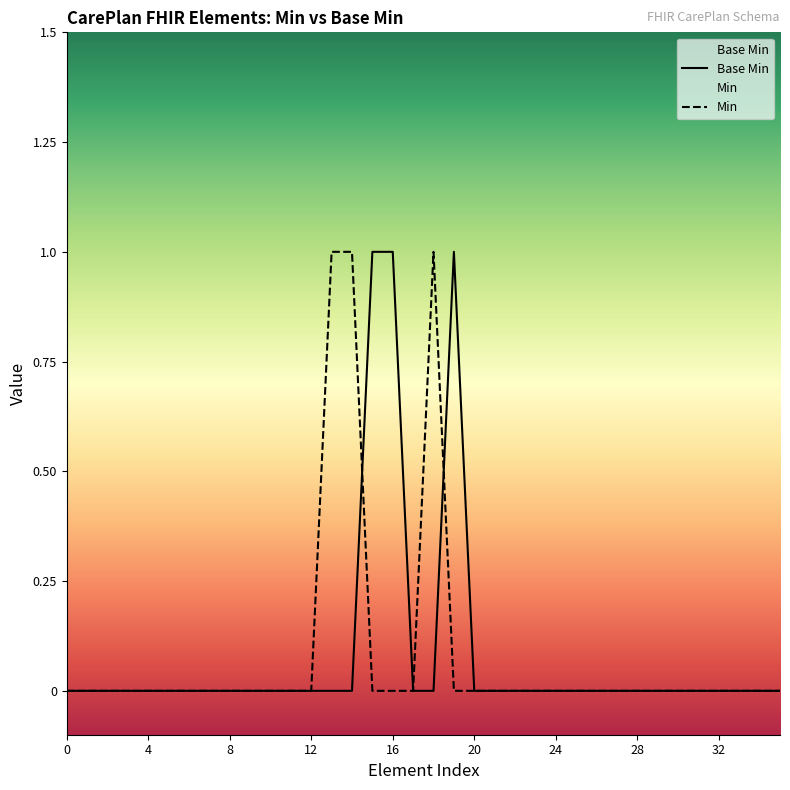

The Base Min series shows 0 at 24. True or false?

True